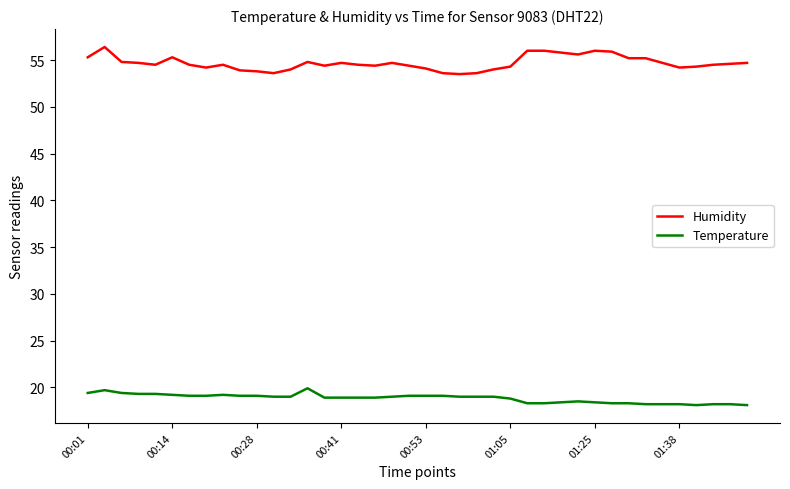

Rank the series by their average value, from lowest to highest.

Temperature, Humidity